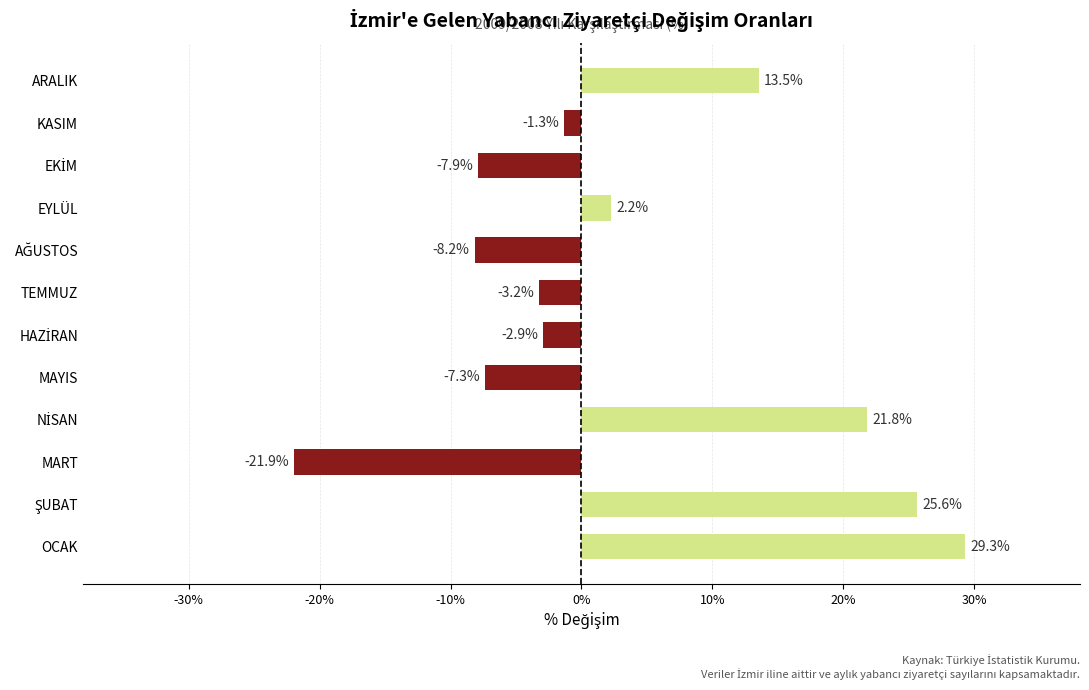

Is it true that the value at MART is -39.3?

False